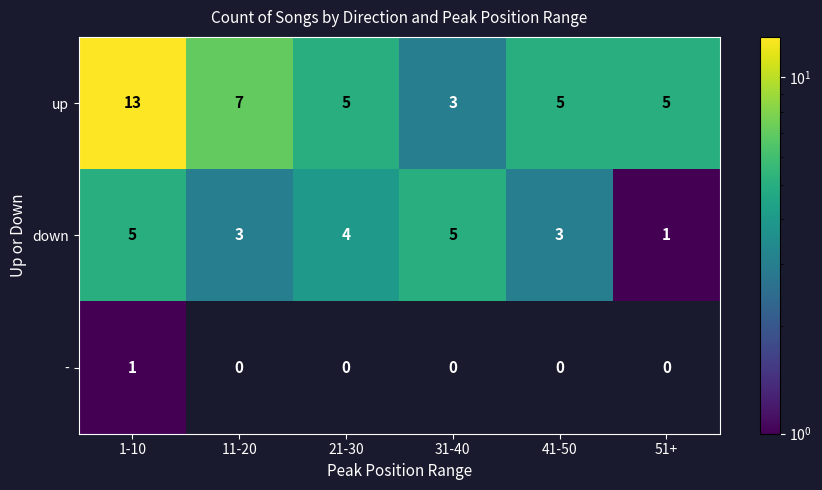

Where does the down series first go above 4?

1-10